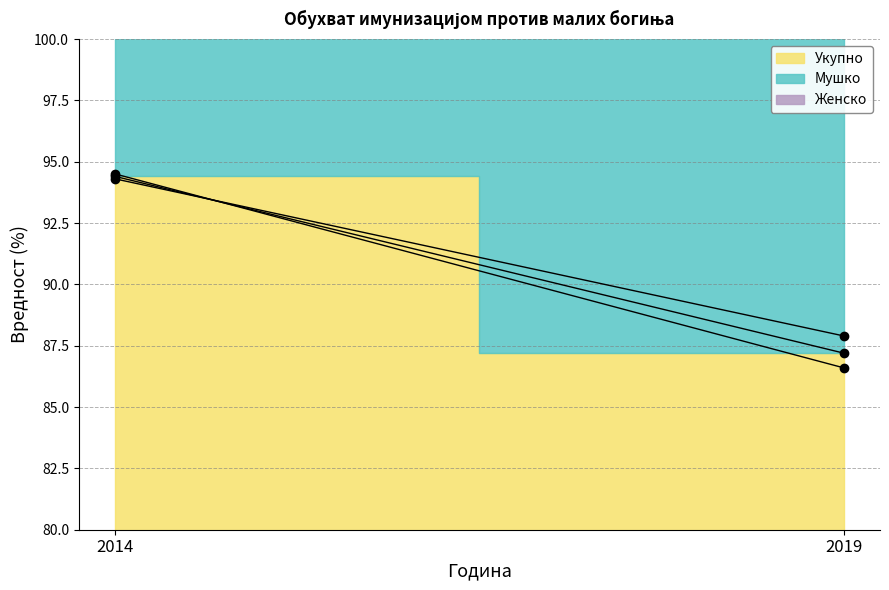

At 2014, list the series in order from largest to smallest.

Мушко, Укупно, Женско